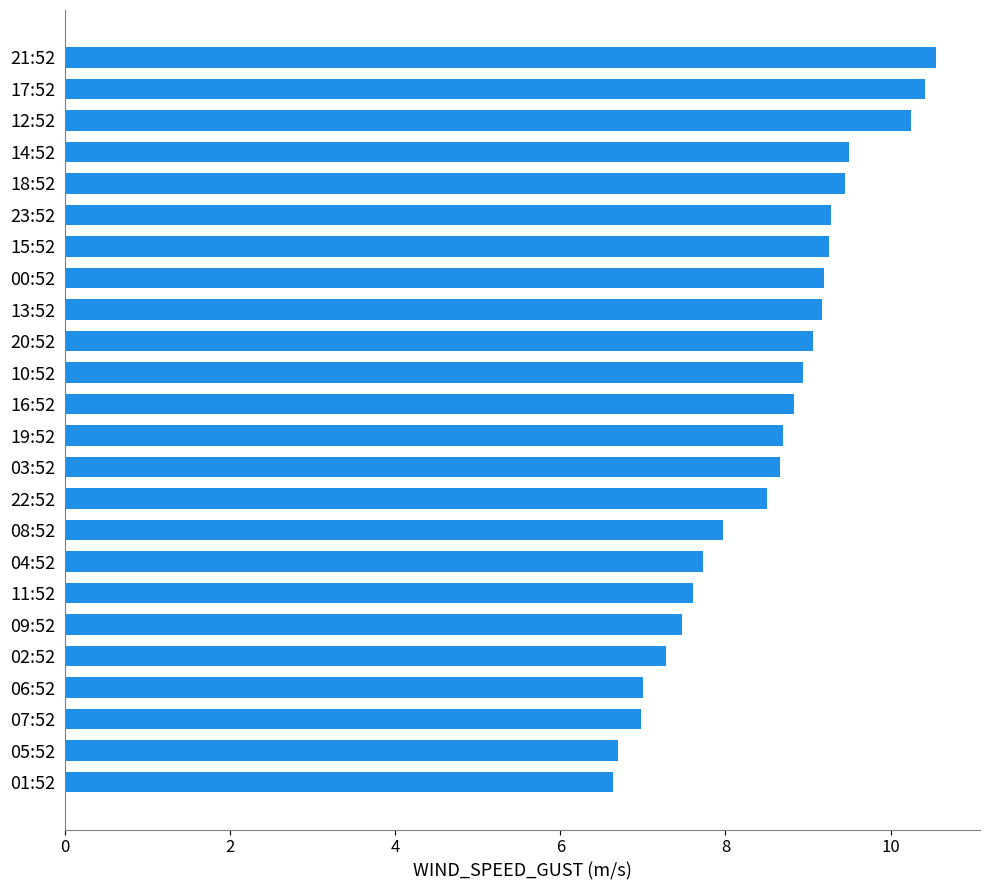

What is the greatest value displayed?

10.6